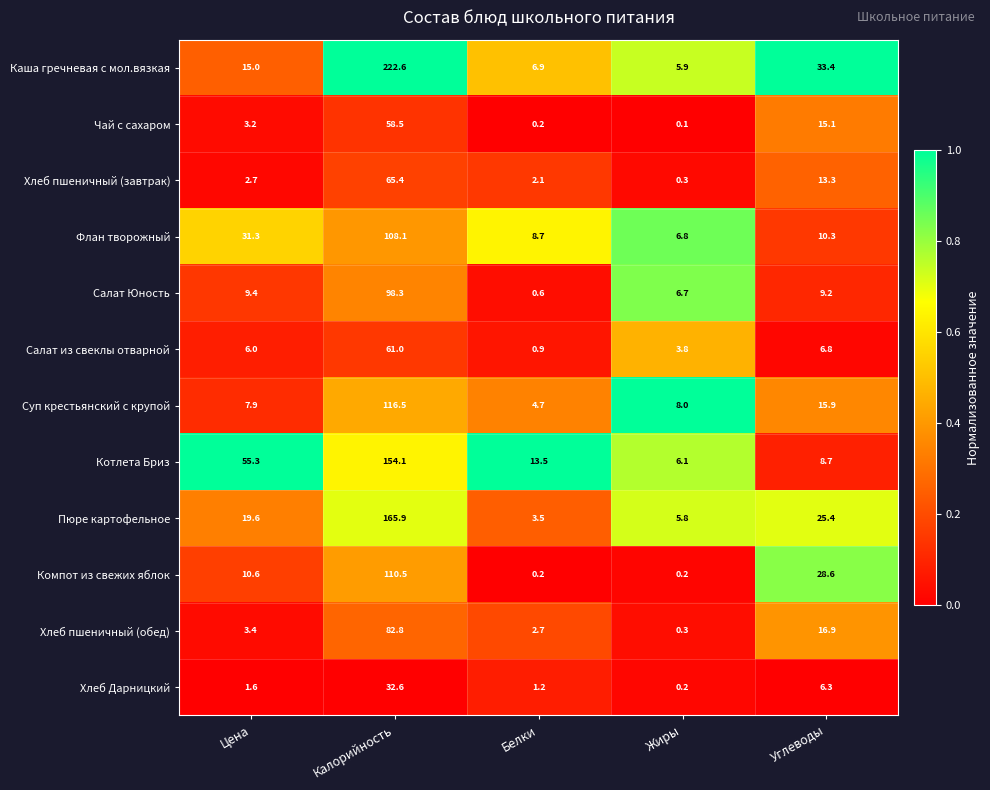

What is the sum of the Салат Юность values at Углеводы and Цена?

18.6